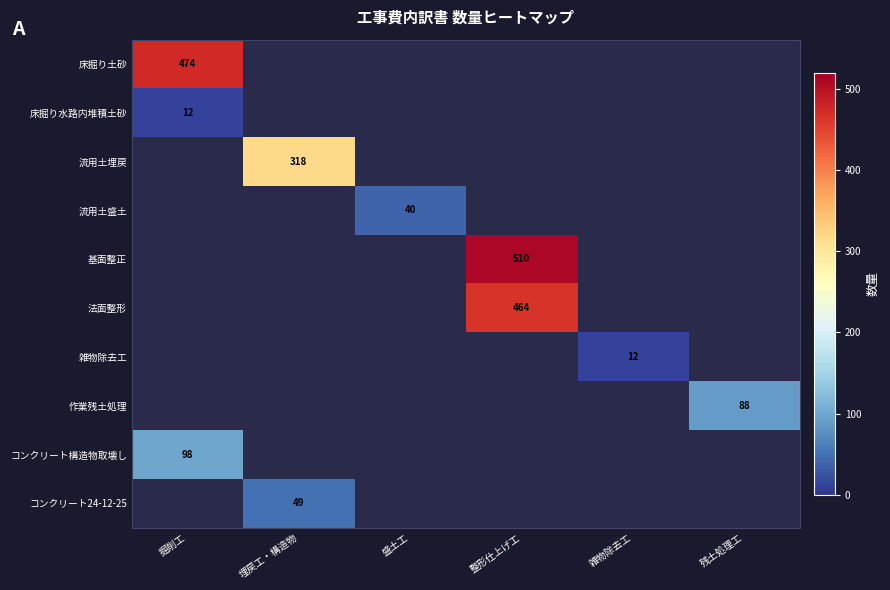

The value of 床掘り水路内堆積土砂 at 掘削工 is 12. True or false?

True